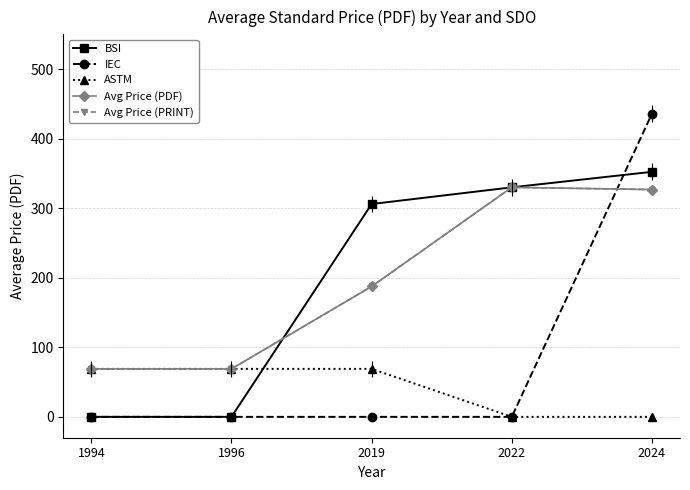

The value of BSI at 2019 is 306.0. True or false?

True